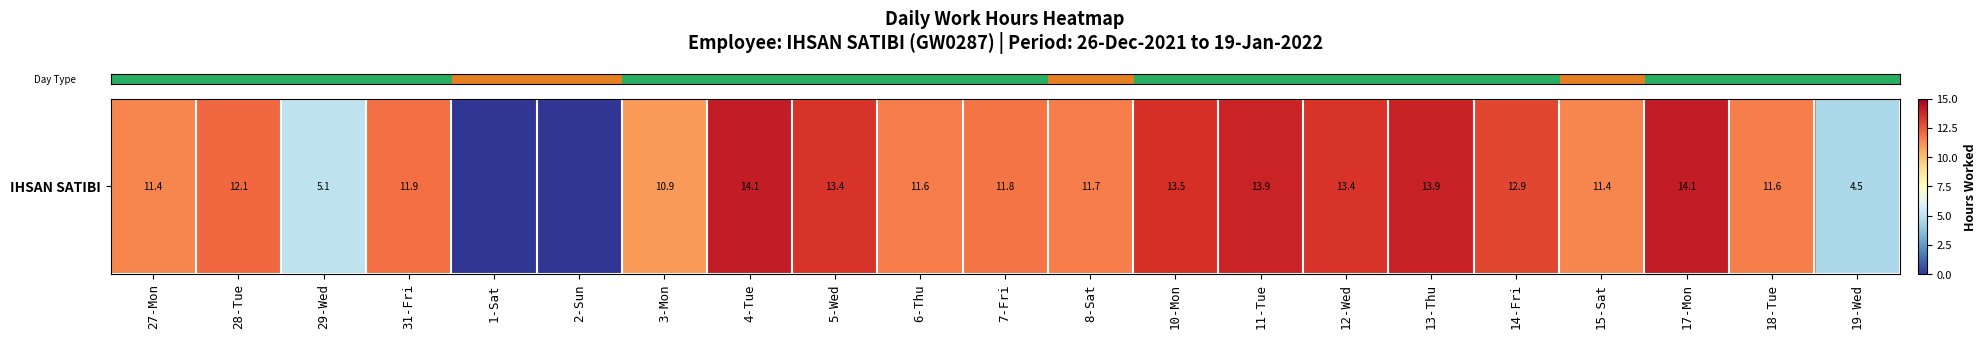

List the labels in order of value, largest first.

17-Mon, 4-Tue, 13-Thu, 11-Tue, 10-Mon, 5-Wed, 12-Wed, 14-Fri, 28-Tue, 31-Fri, 7-Fri, 8-Sat, 6-Thu, 18-Tue, 27-Mon, 15-Sat, 3-Mon, 29-Wed, 19-Wed, 1-Sat, 2-Sun